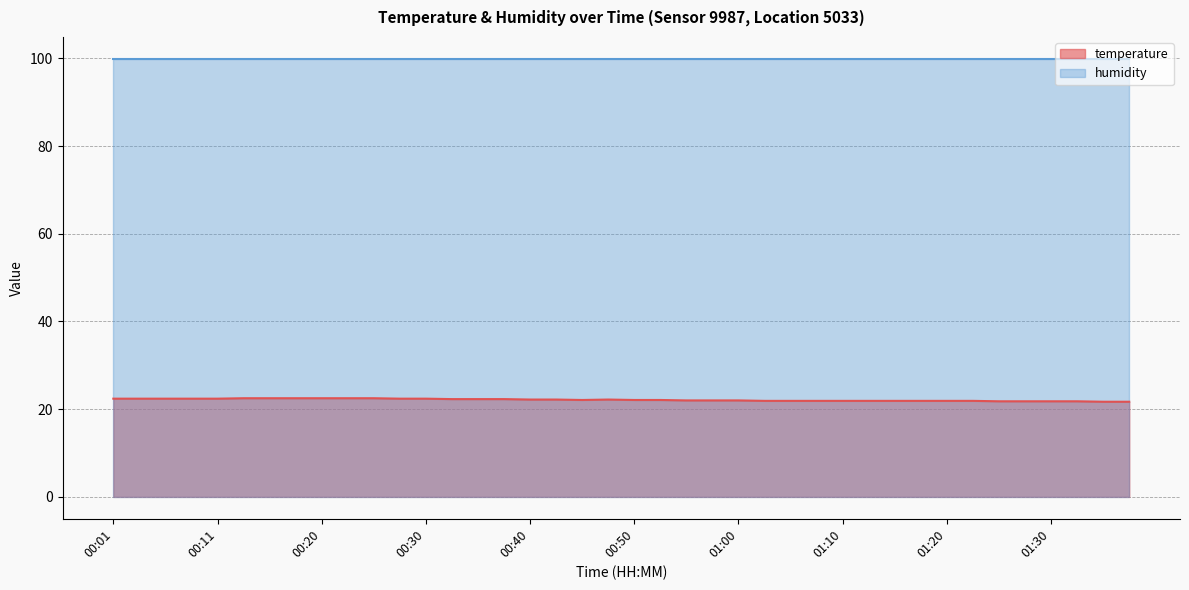

What is the label of the 11th point from the right?

01:12